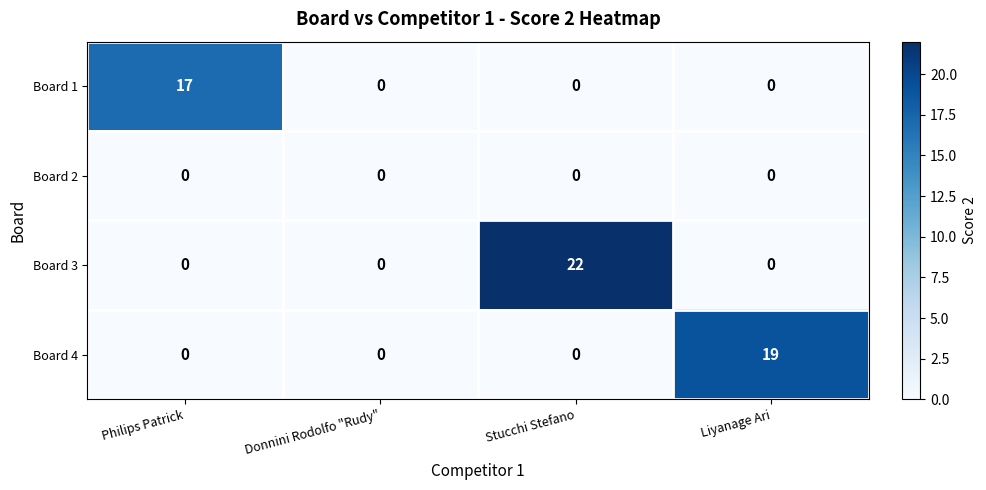

What is the total value across all series at Philips Patrick?

17